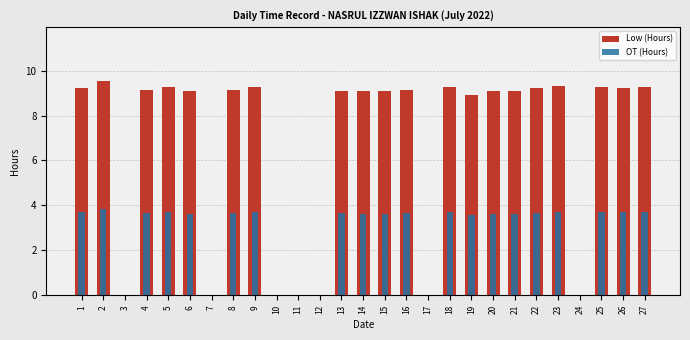

What is the sum of all Low (Hours) values?

183.7